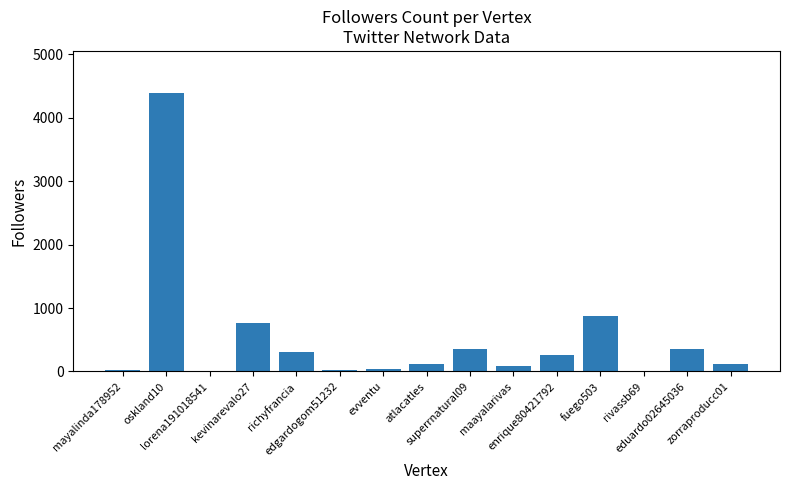

What is the maximum value shown in the chart?

4396